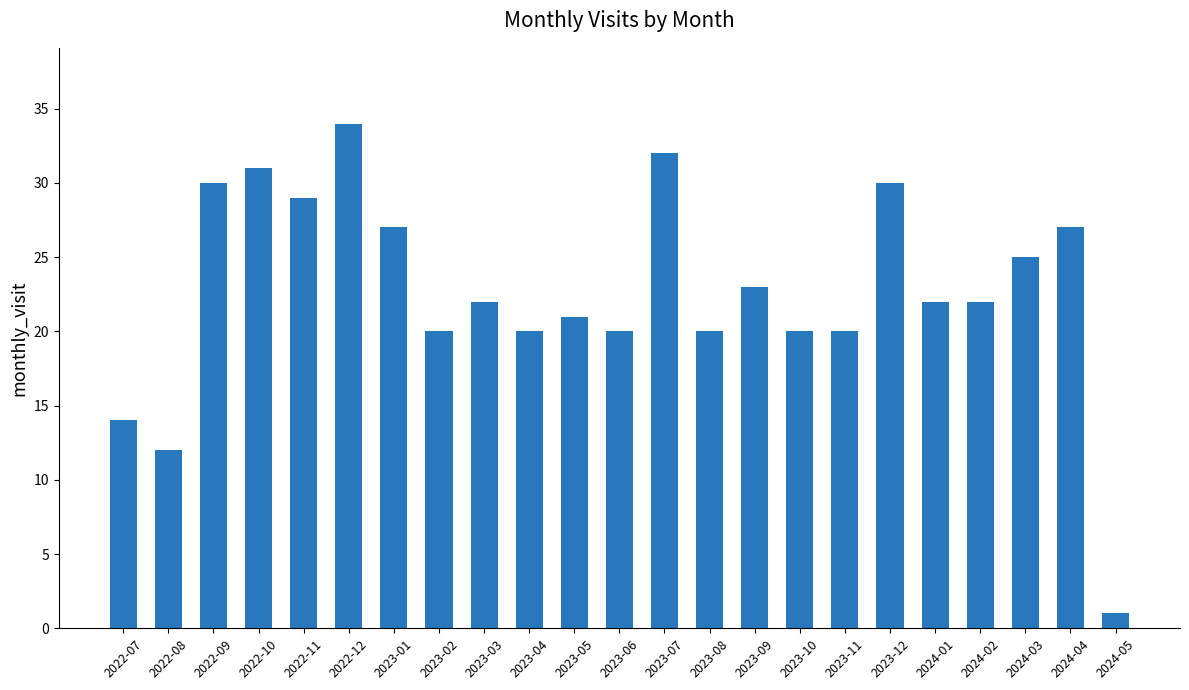

Reading left to right, list all the values displayed in this chart.

14	12	30	31	29	34	27	20	22	20	21	20	32	20	23	20	20	30	22	22	25	27	1